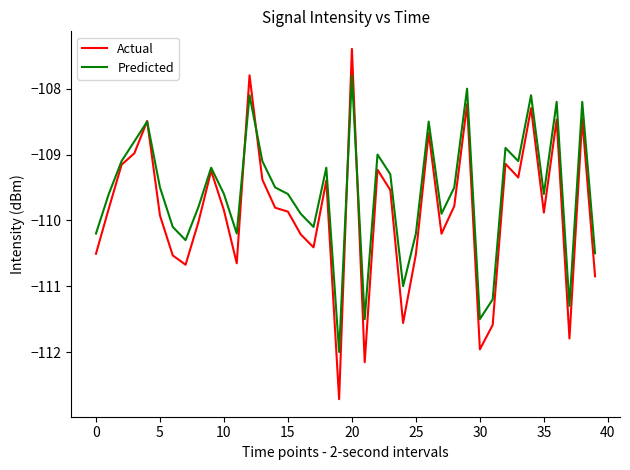

What are all the series names shown in the legend?

Actual, Predicted